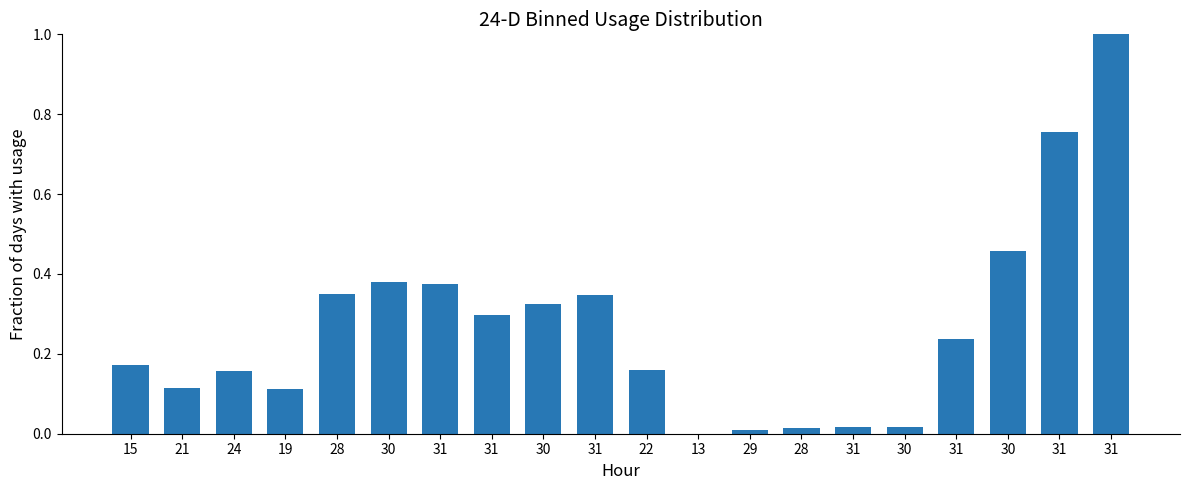

What is the difference between the maximum and minimum values?

1.0